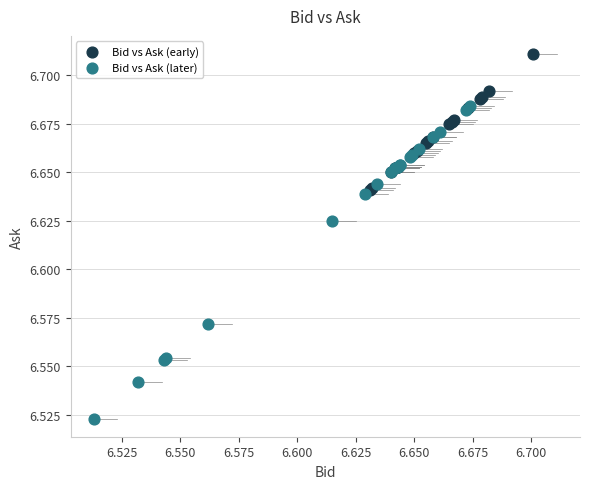

Which series has the largest Y range (max minus min)?

Bid vs Ask (later)